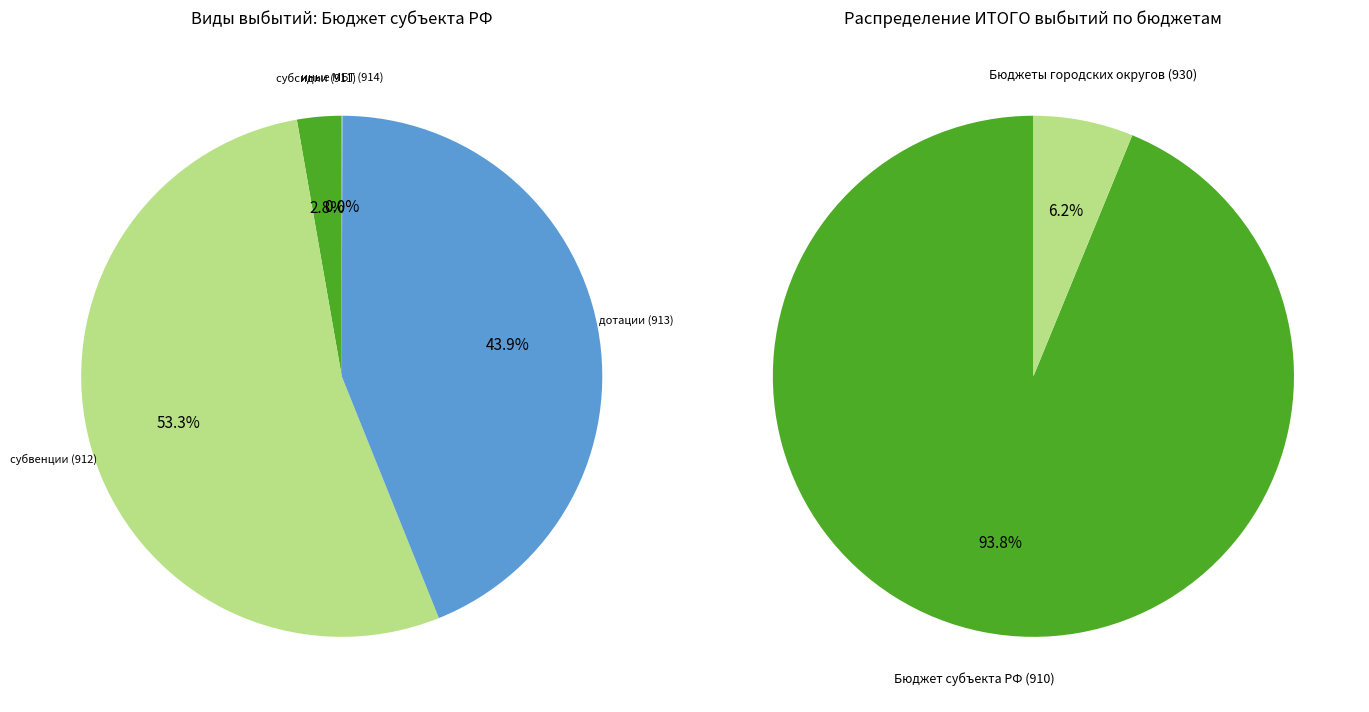

Between субвенции (912) and субсидии (911), which is larger?

субвенции (912)